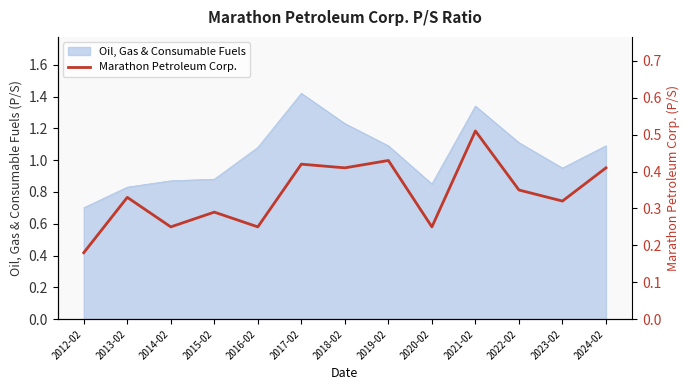

How many points are higher than both their immediate neighbors (excluding endpoints)?

5